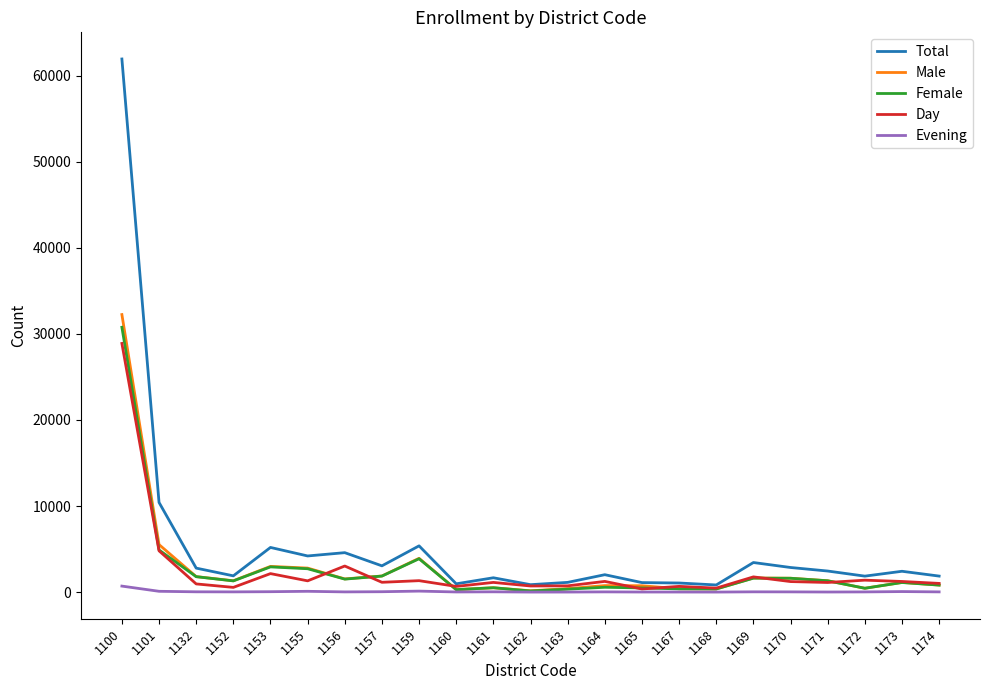

What is the greatest value displayed?

61946